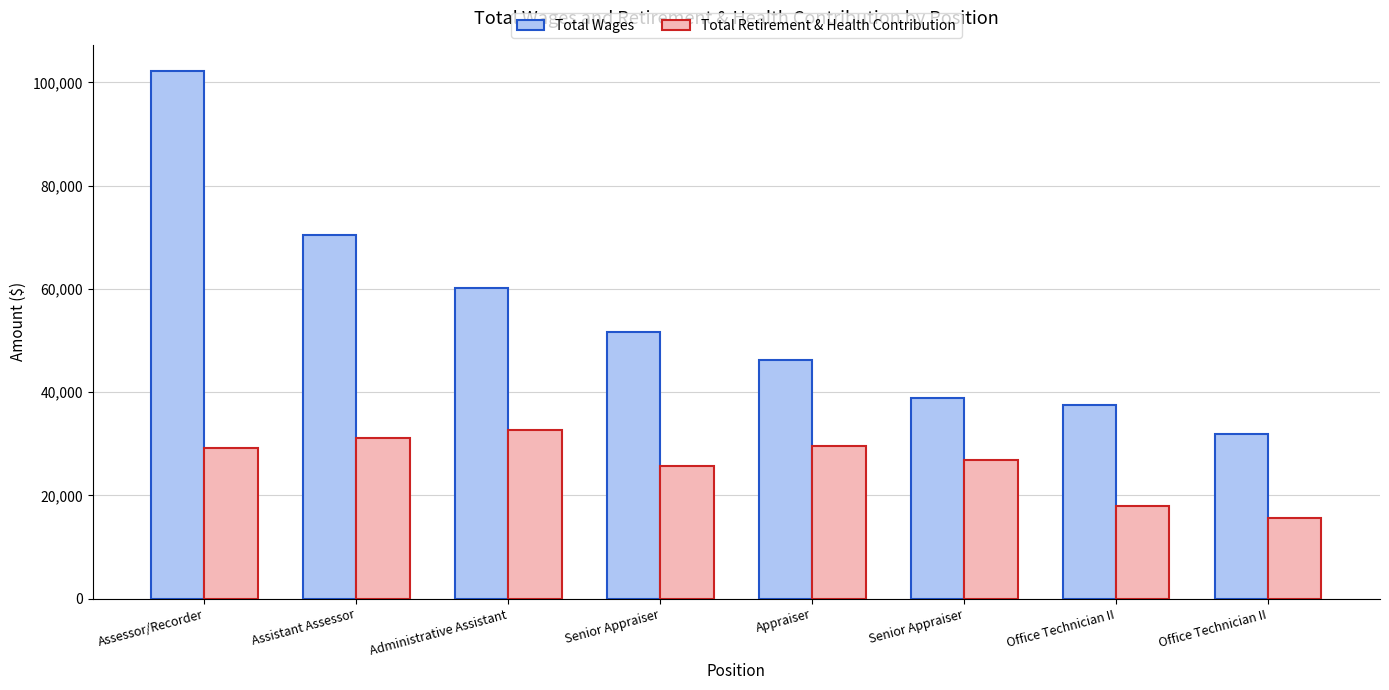

At how many categories does at least one series exceed 35546?

7